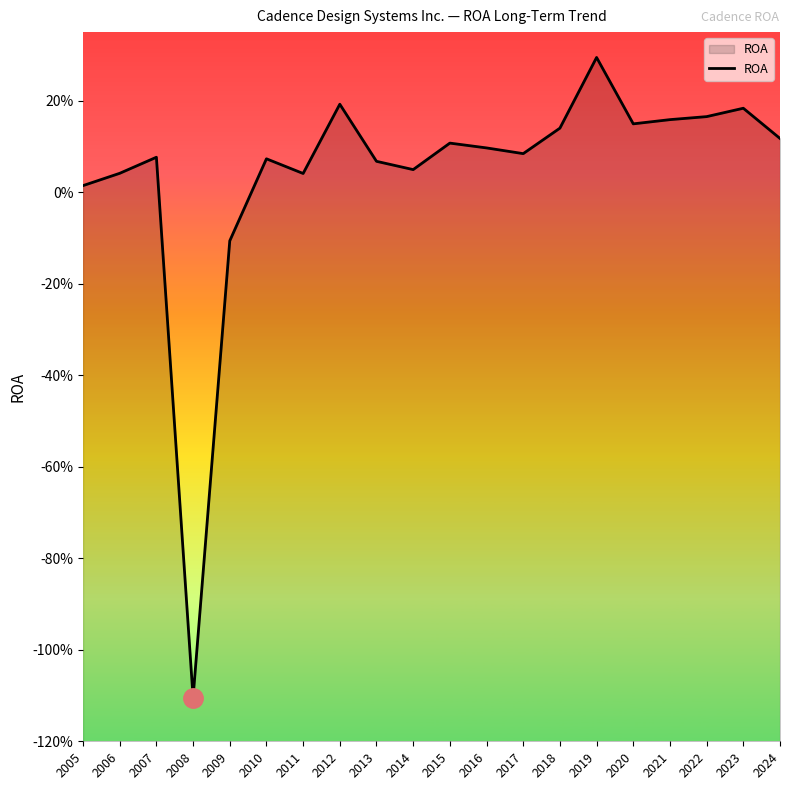

True or false: the data shows 0.3 at 2019.

True